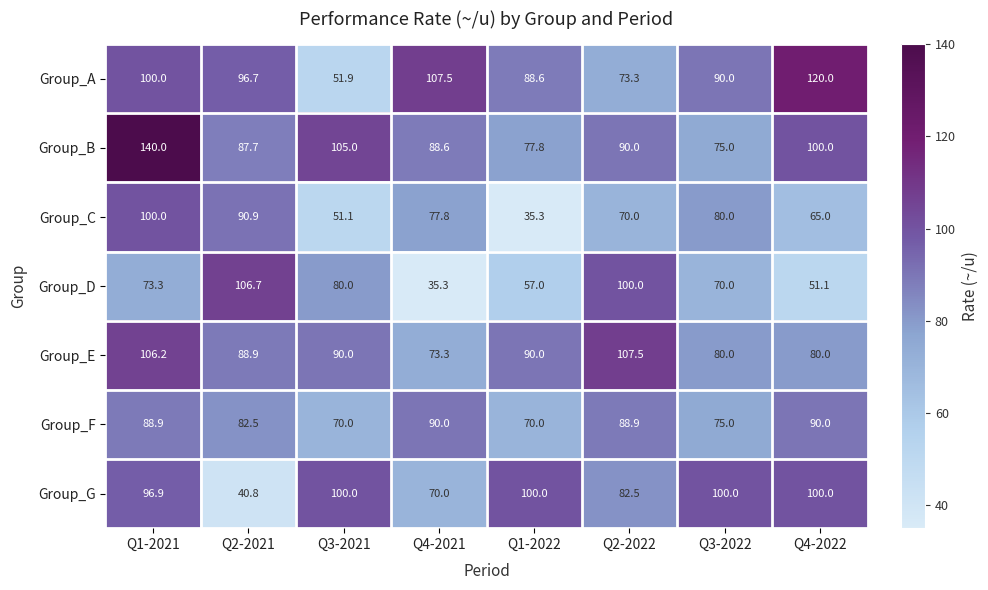

Which series has the largest total across all categories?

Group_B